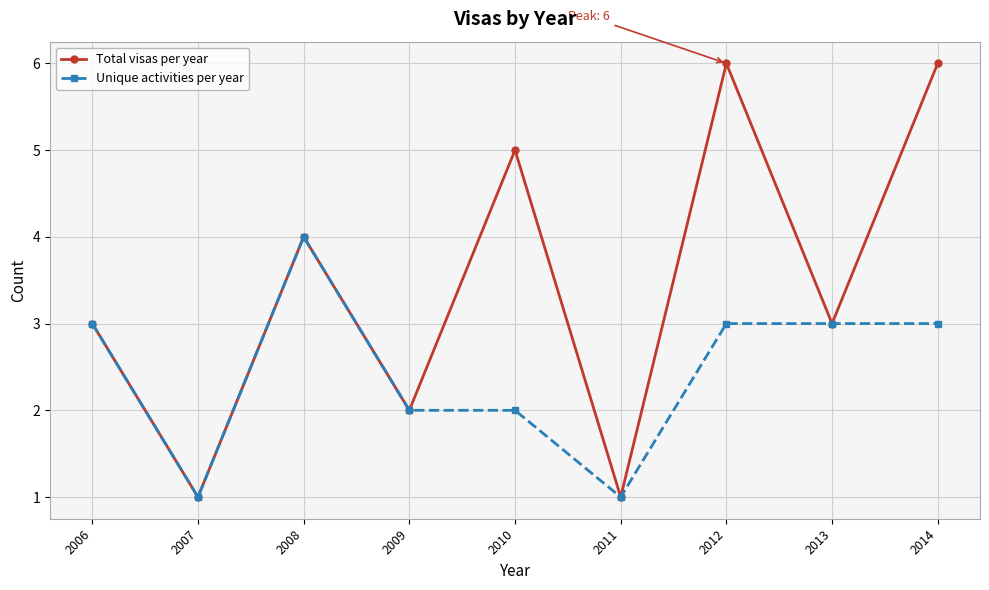

Is the value of Total visas per year at 2008 greater than the value of Unique activities per year at 2012?

Yes